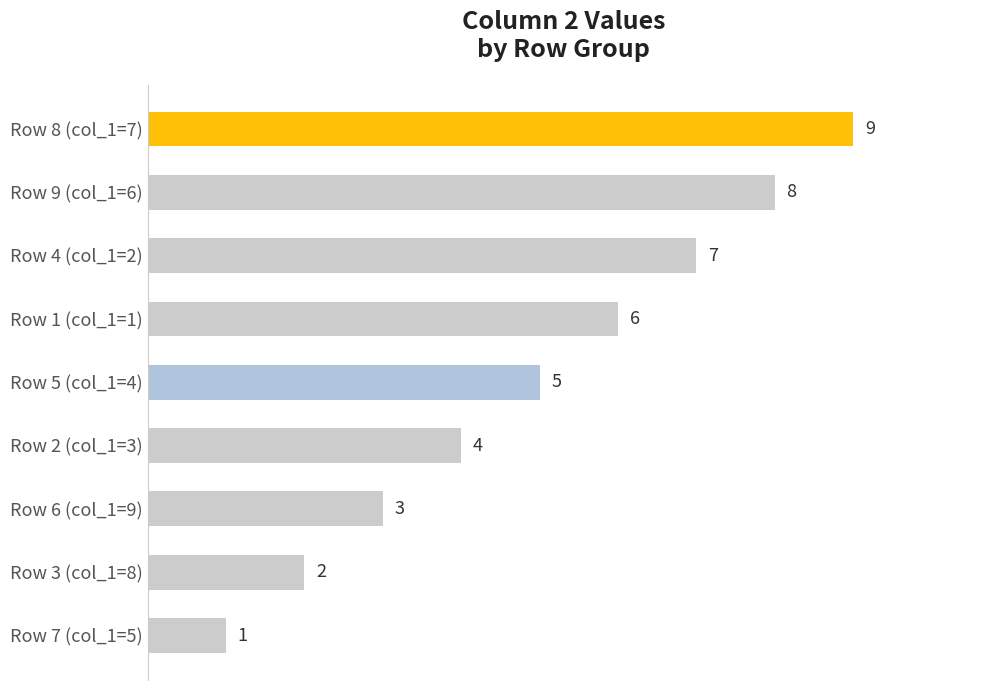

True or false: the data shows 7 at Row 2 (col_1=3).

False